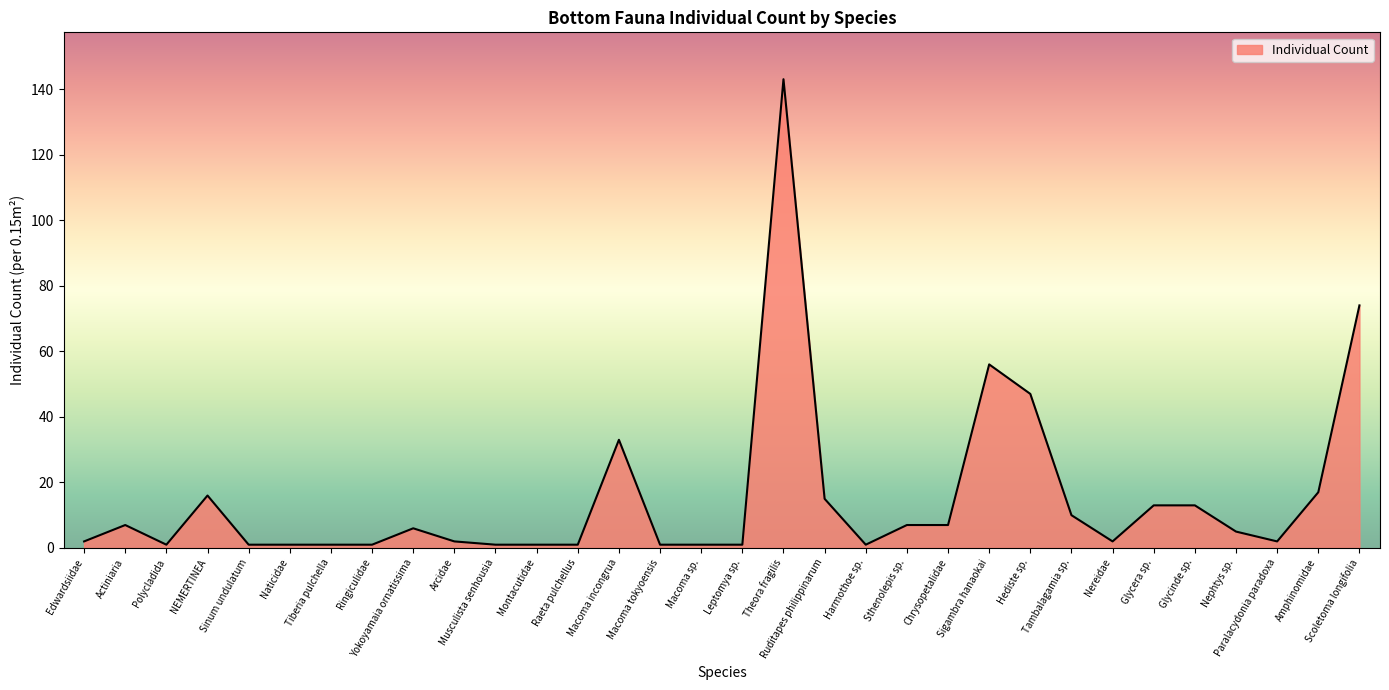

The chart shows a value of 10 at Tambalagamia sp.. True or false?

True